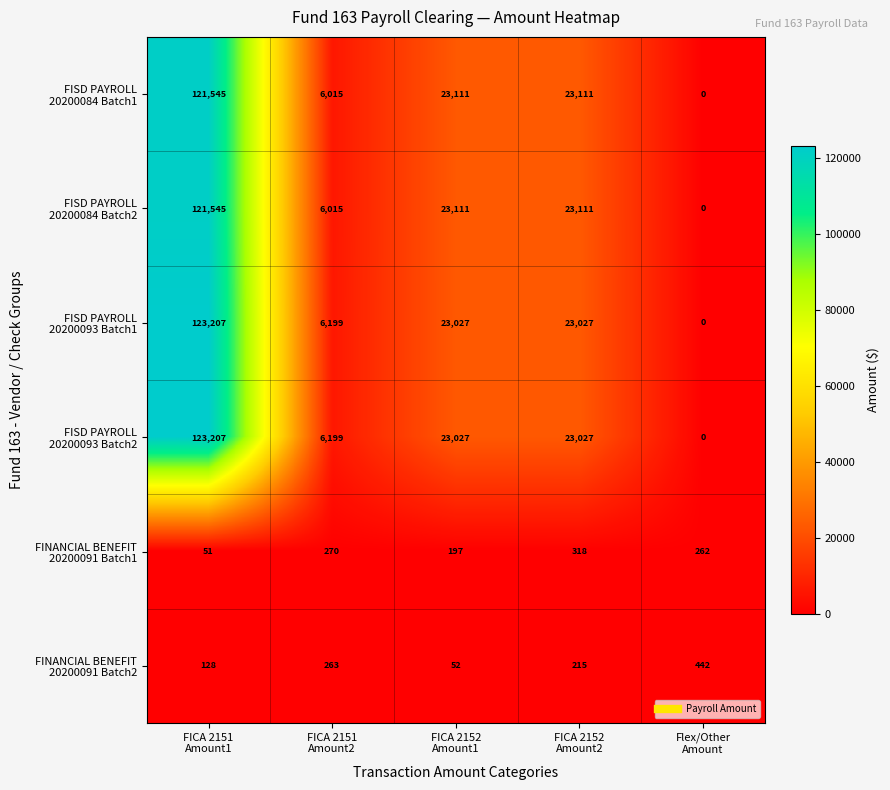

What is the maximum value shown in the chart?

123207